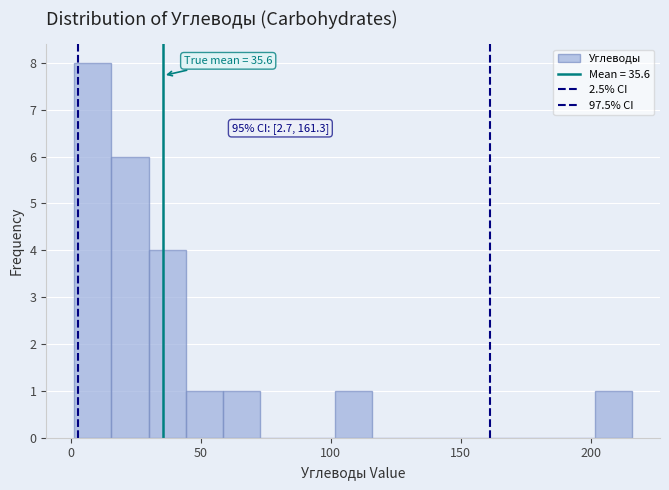

Read against the x-axis, roughly where is the centre of the tallest bar?

10